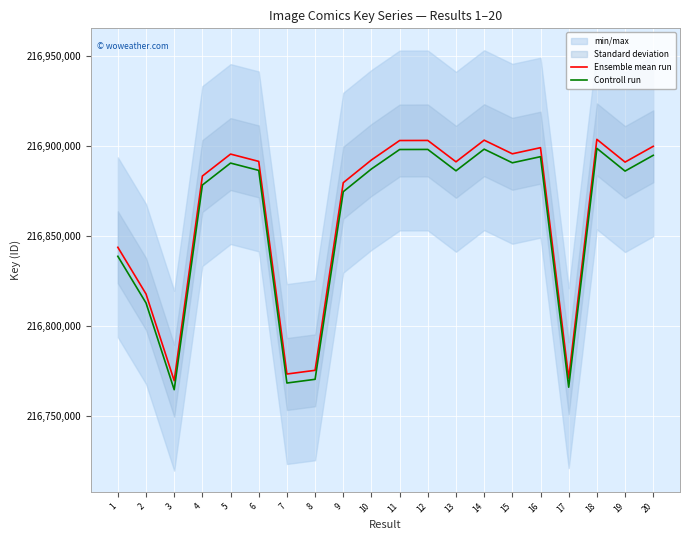

Which series has the largest range (max minus min)?

Ensemble mean run